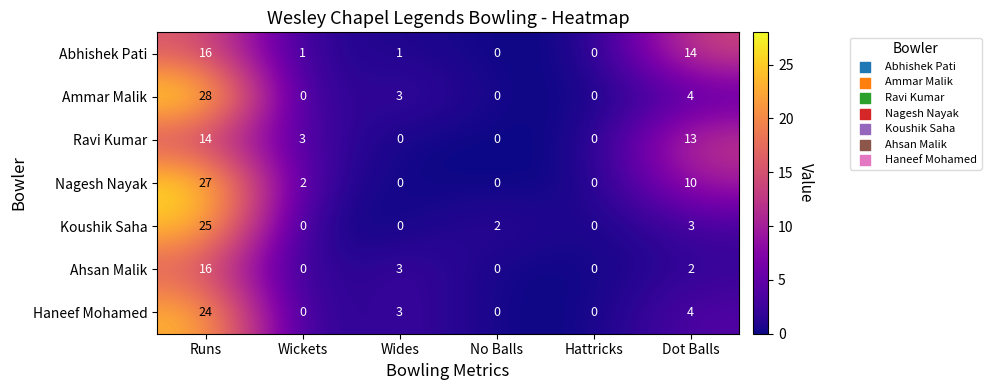

How many distinct data groups are displayed?

7